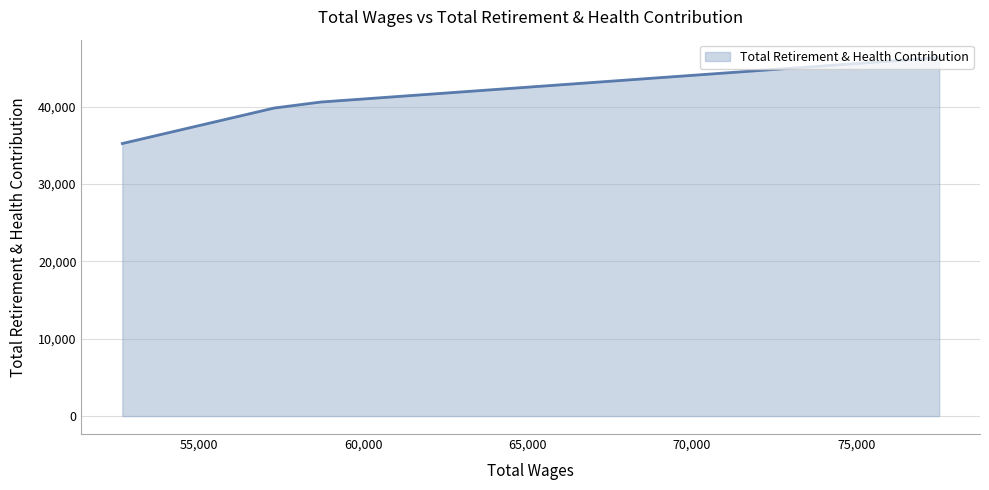

Which label corresponds to the smallest value in the chart?

52675.0